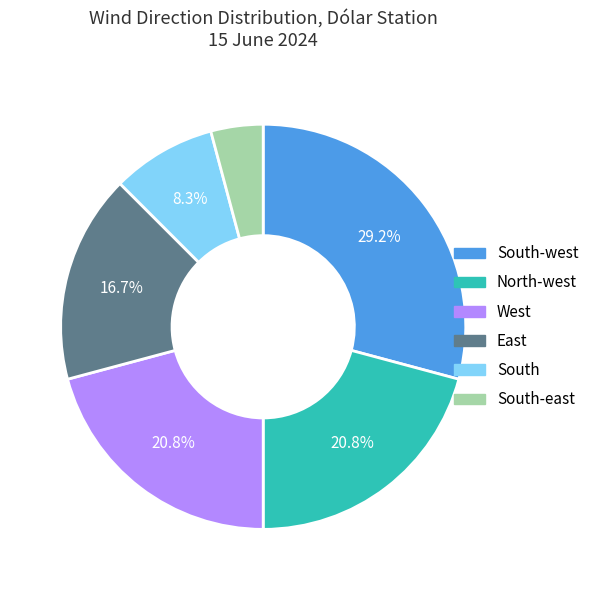

Is there a majority slice in this chart?

No